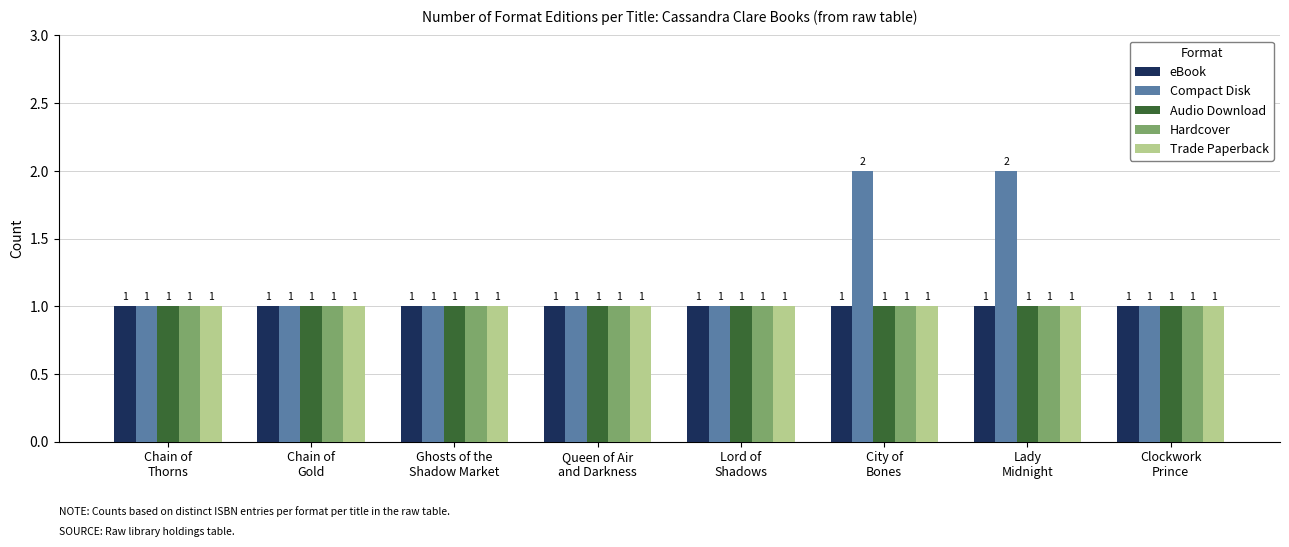

Reading left to right, list all the values displayed in this chart.

eBook: 1	1	1	1	1	1	1	1
Compact Disk: 1	1	1	1	1	2	2	1
Audio Download: 1	1	1	1	1	1	1	1
Hardcover: 1	1	1	1	1	1	1	1
Trade Paperback: 1	1	1	1	1	1	1	1